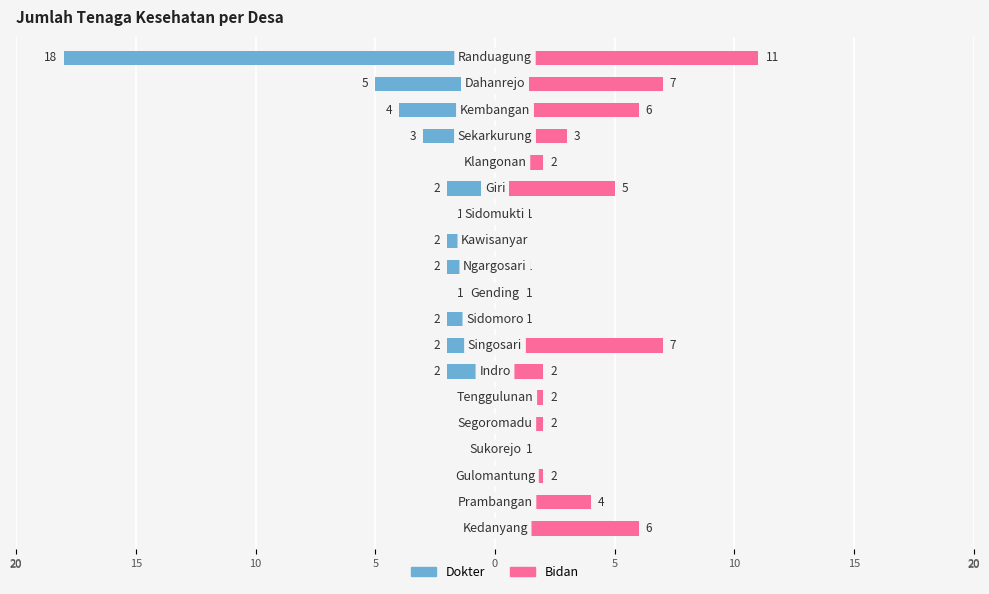

How many bars are there in each group?

2